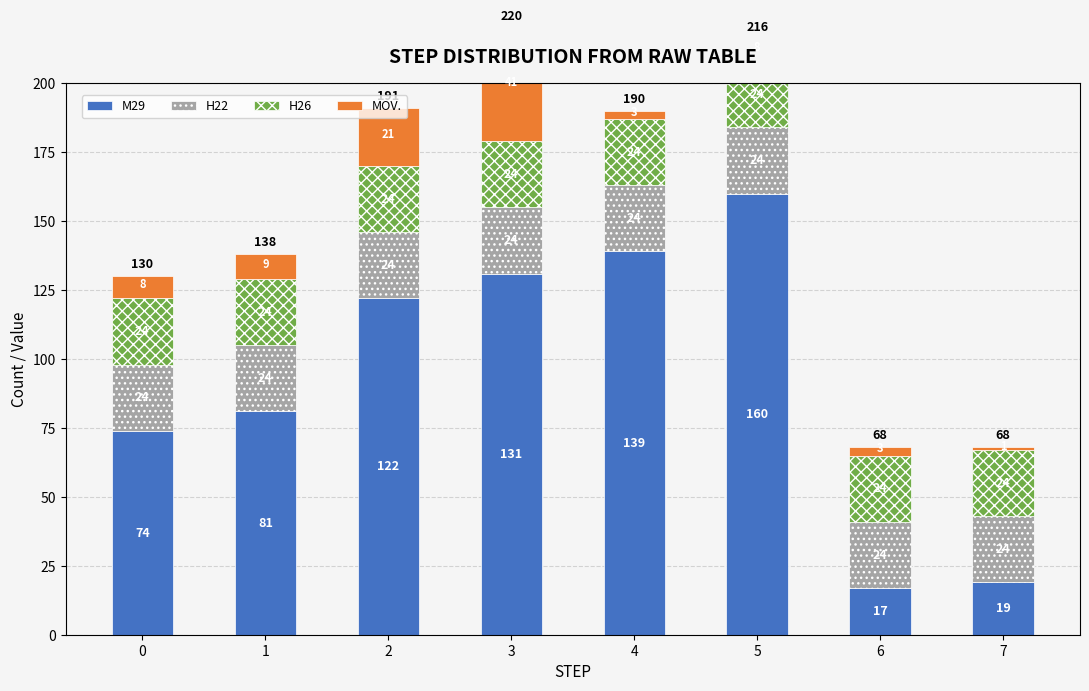

Is the value of H26 at 4 greater than the value of MOV. at 4?

Yes